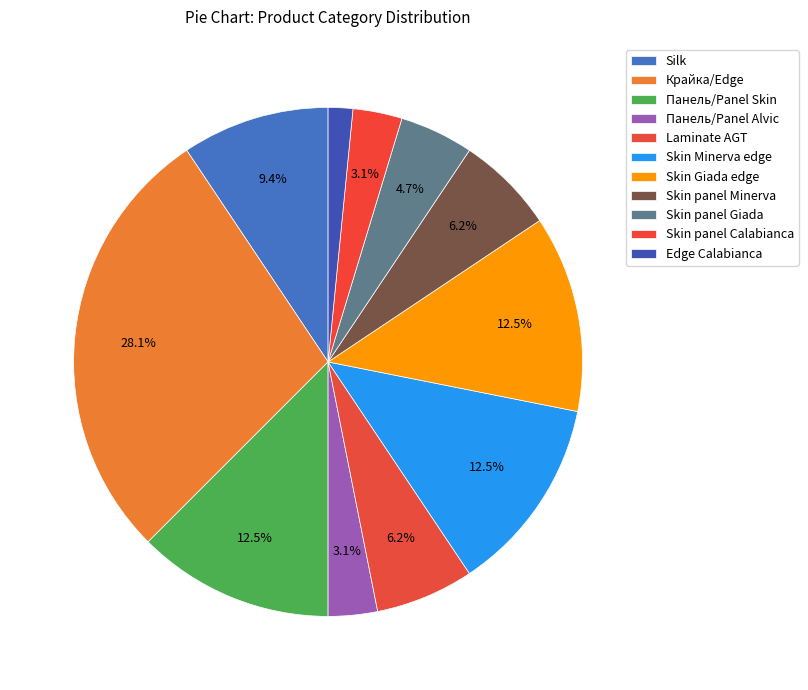

To the nearest percent, what is the difference between the Крайка/Edge and Skin Minerva edge slice percentages?

16%